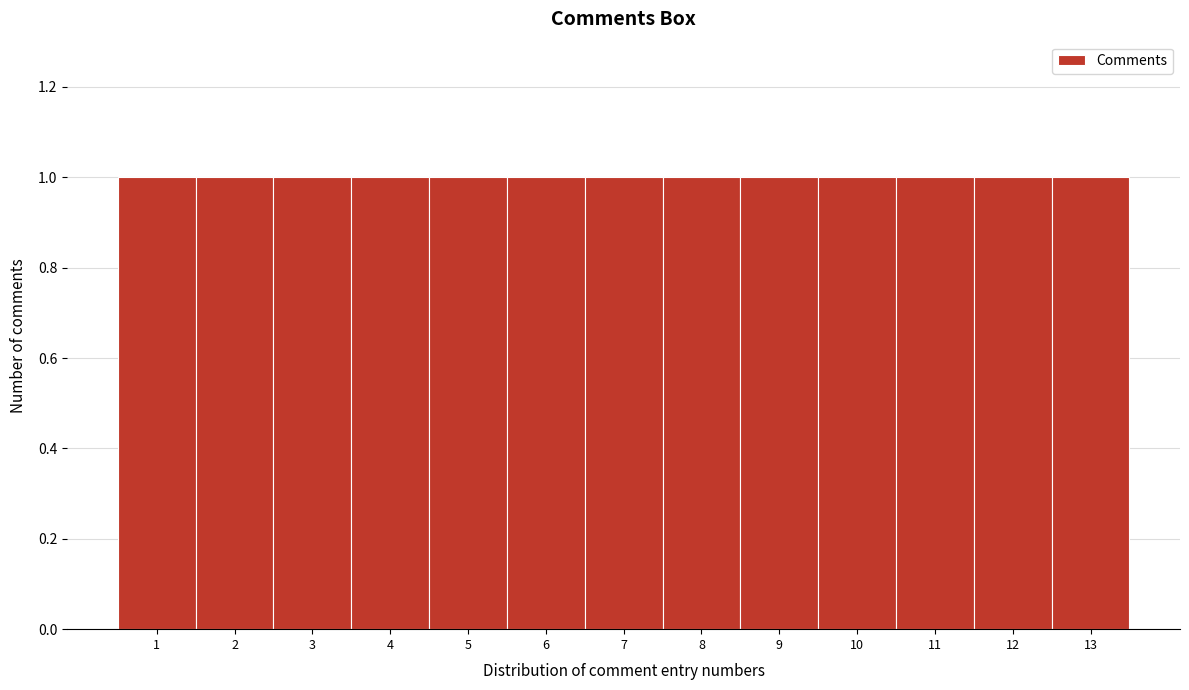

Reading left to right, transcribe this chart: for each bar, give the range it covers on the x-axis and its height. The values are not printed on the chart, so give them approximately, as read against the axis.

0.5 to 1.5: 1
1.5 to 2.5: 1
2.5 to 3.5: 1
3.5 to 4.5: 1
4.5 to 5.5: 1
5.5 to 6.5: 1
6.5 to 7.5: 1
7.5 to 8.5: 1
8.5 to 9.5: 1
9.5 to 10.5: 1
10.5 to 11.5: 1
11.5 to 12.5: 1
12.5 to 13.5: 1